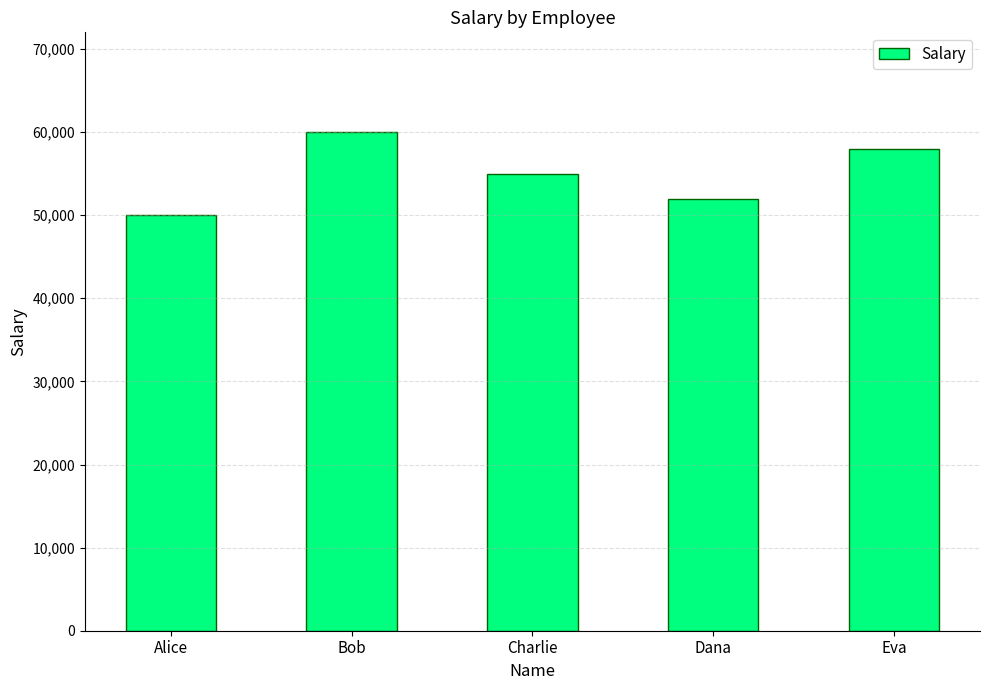

Approximately how many times larger is the value at Bob compared to Charlie?

1.1